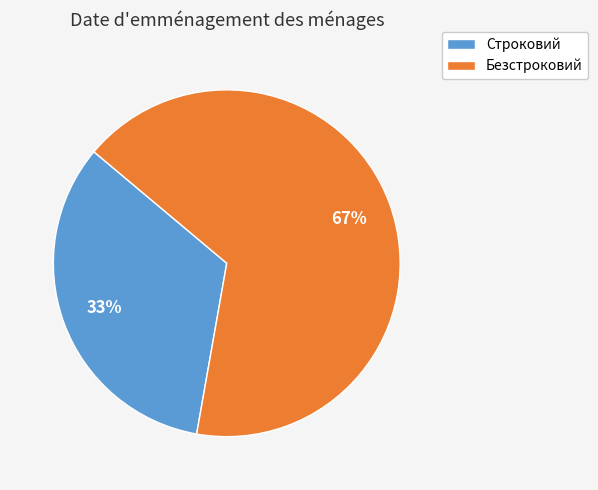

To the nearest percent, what is the combined percentage of Строковий and Безстроковий?

100%